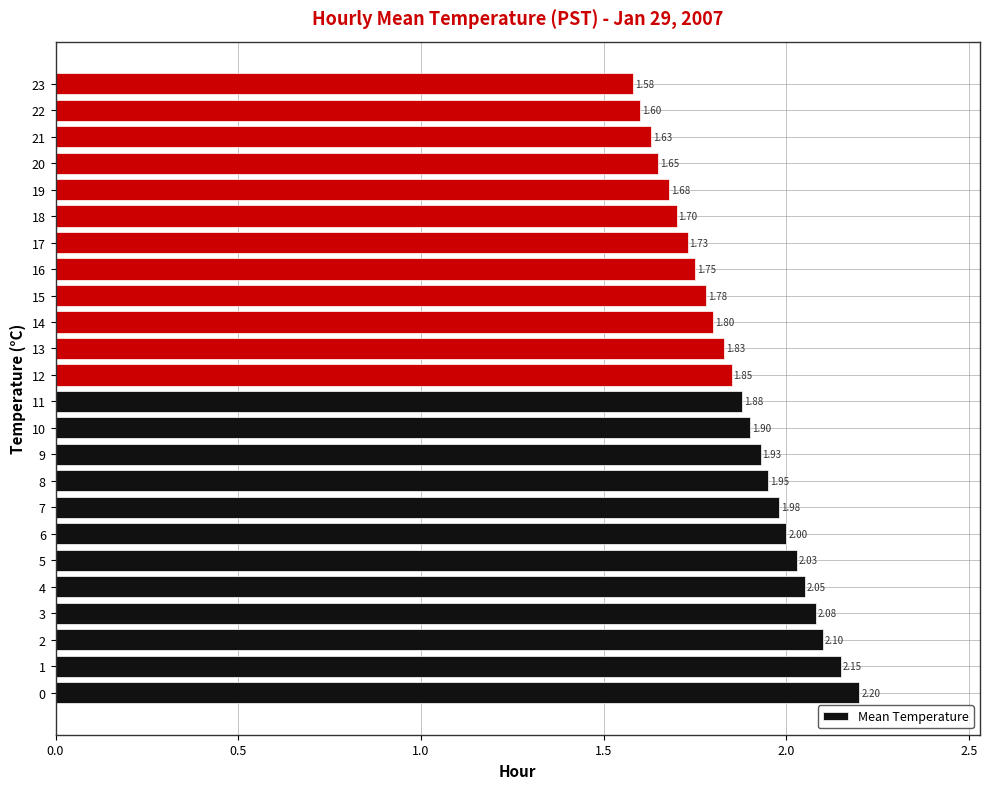

How many series are shown in this chart?

1